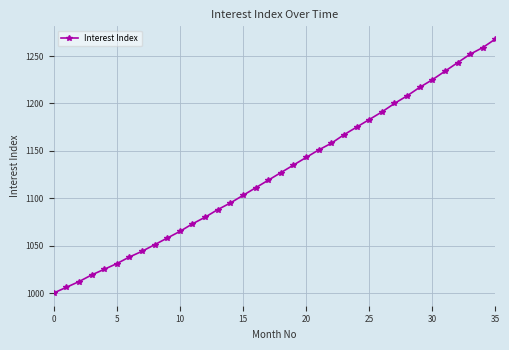

True or false: there are more than 2 points higher than both neighbors.

False